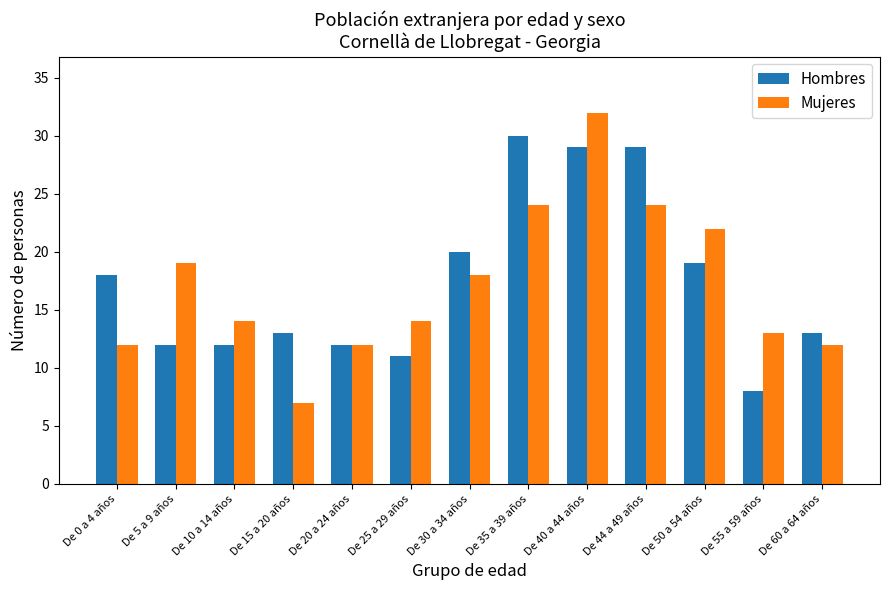

What is the difference between the maximum and minimum values in the Hombres series?

22